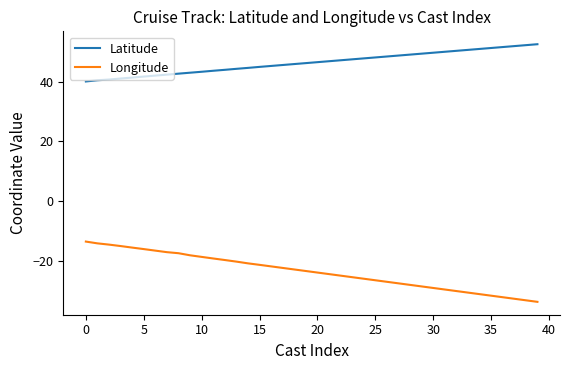

What is the smallest value displayed?

-33.8